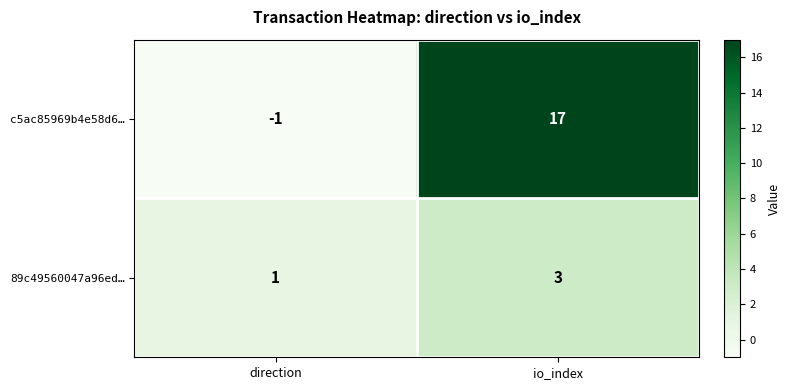

At which category is the sum across all series the highest?

io_index